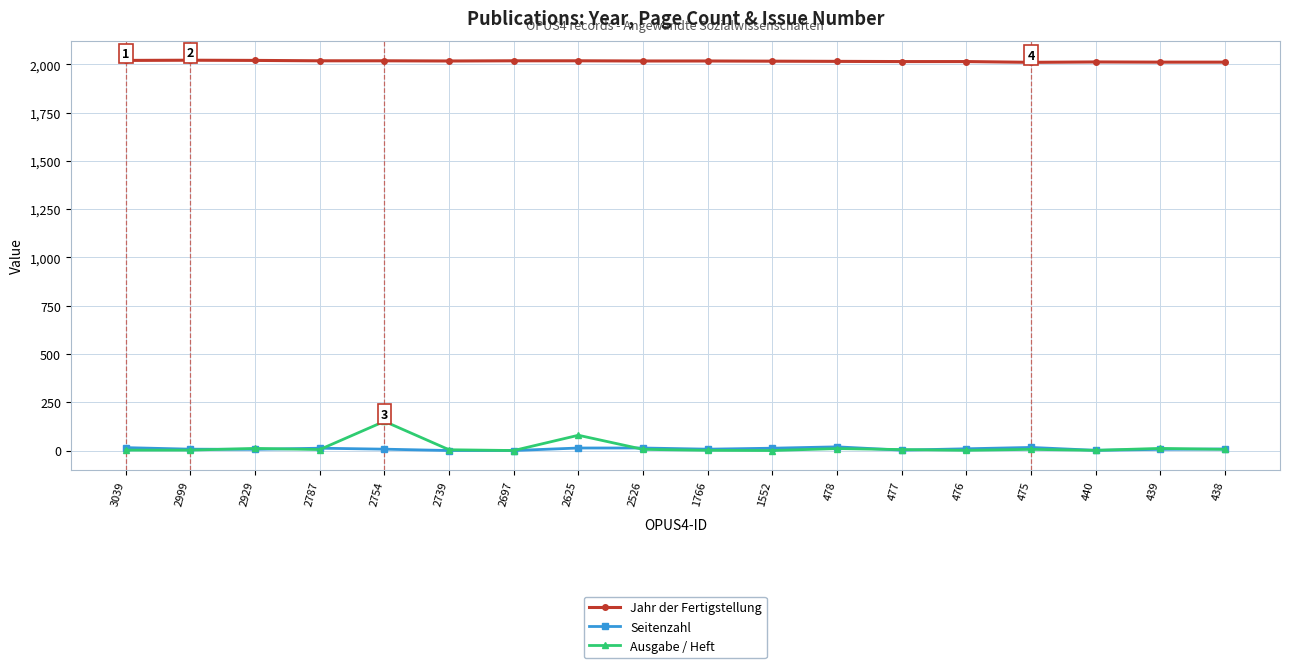

What is the difference between the maximum and minimum values in the Jahr der Fertigstellung series?

11